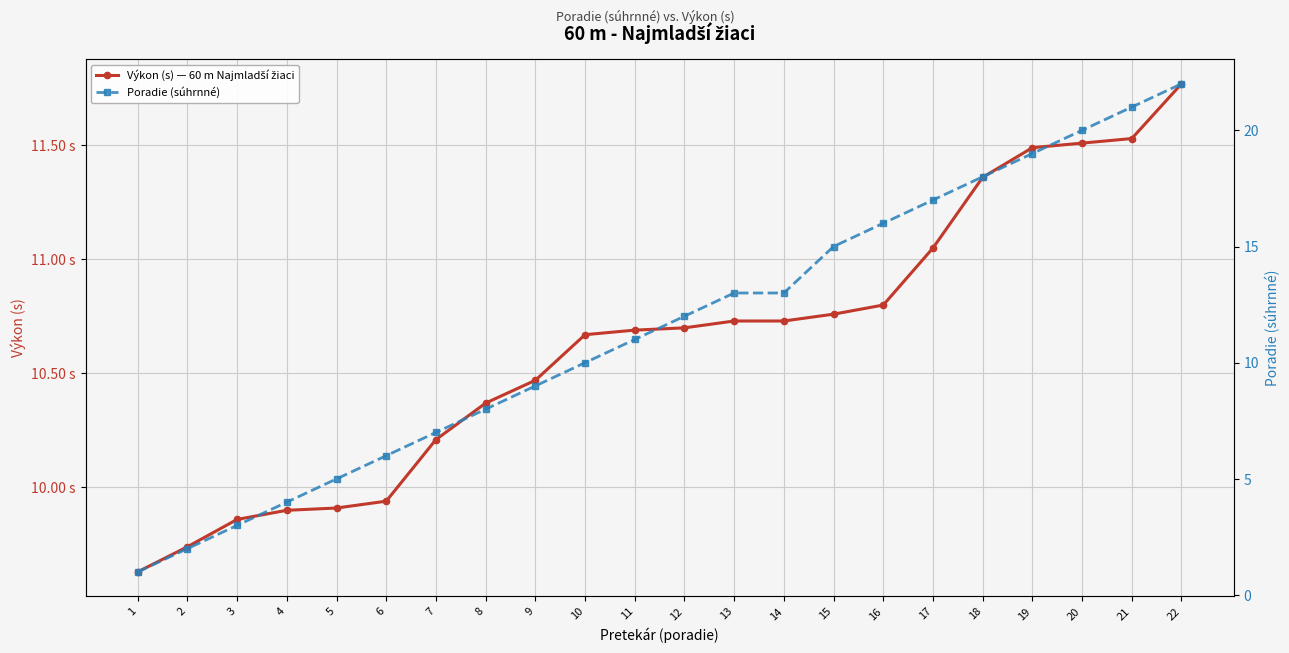

Where is Výkon (s) — 60 m Najmladší žiaci nearest to the value 10?

6